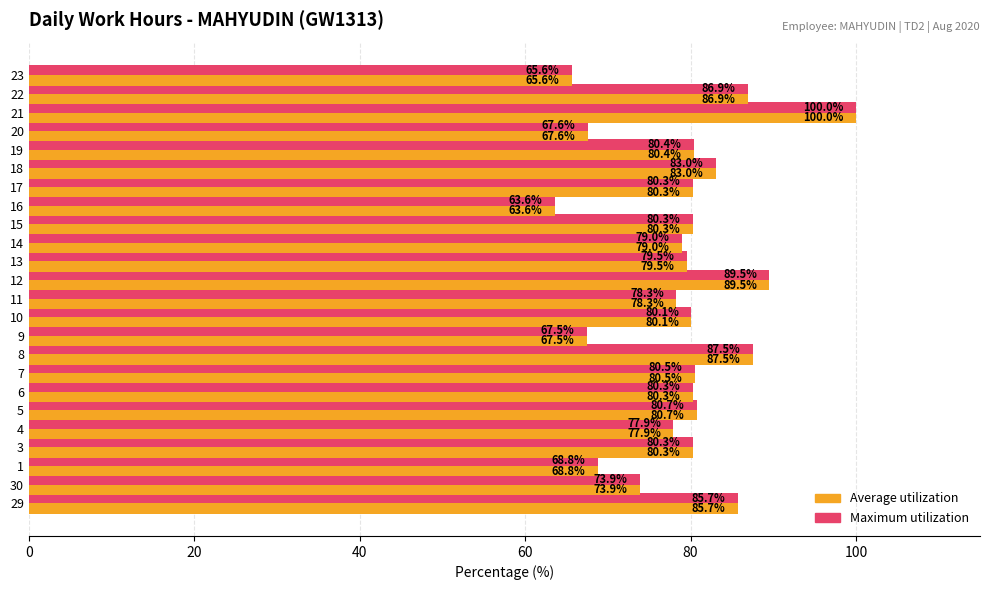

What is the total value across all series at 11?

156.6